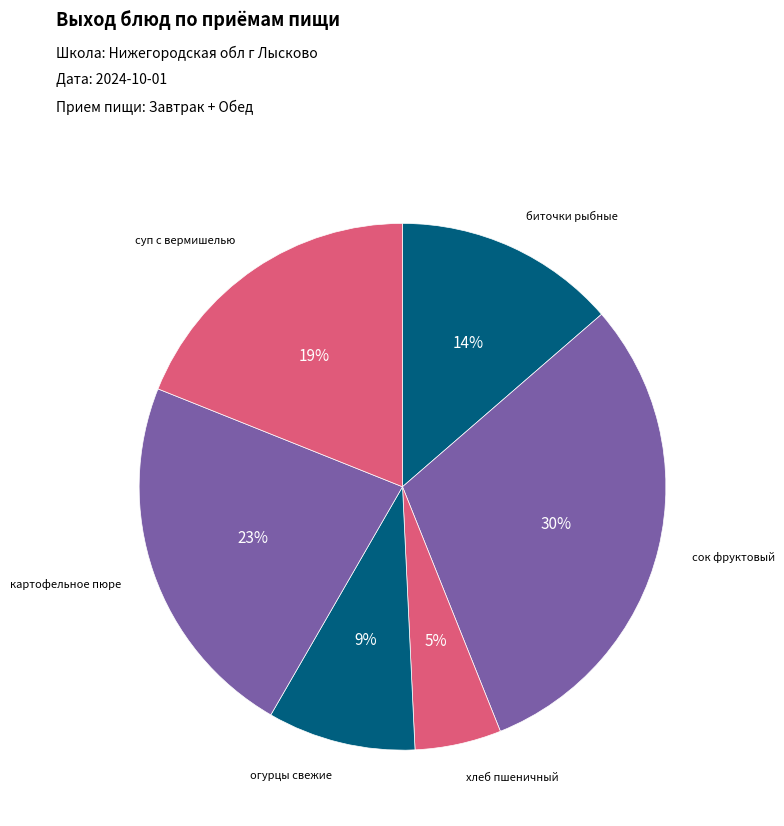

What is the smallest slice in the pie chart?

хлеб пшеничный